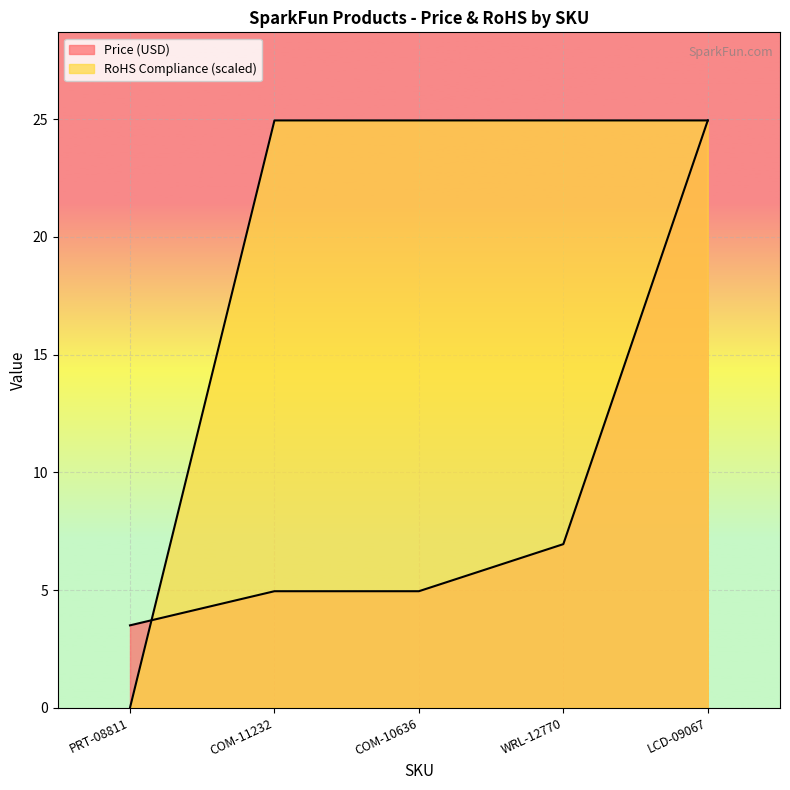

List the labels in order of RoHS Compliance value, largest first.

COM-11232, COM-10636, WRL-12770, LCD-09067, PRT-08811